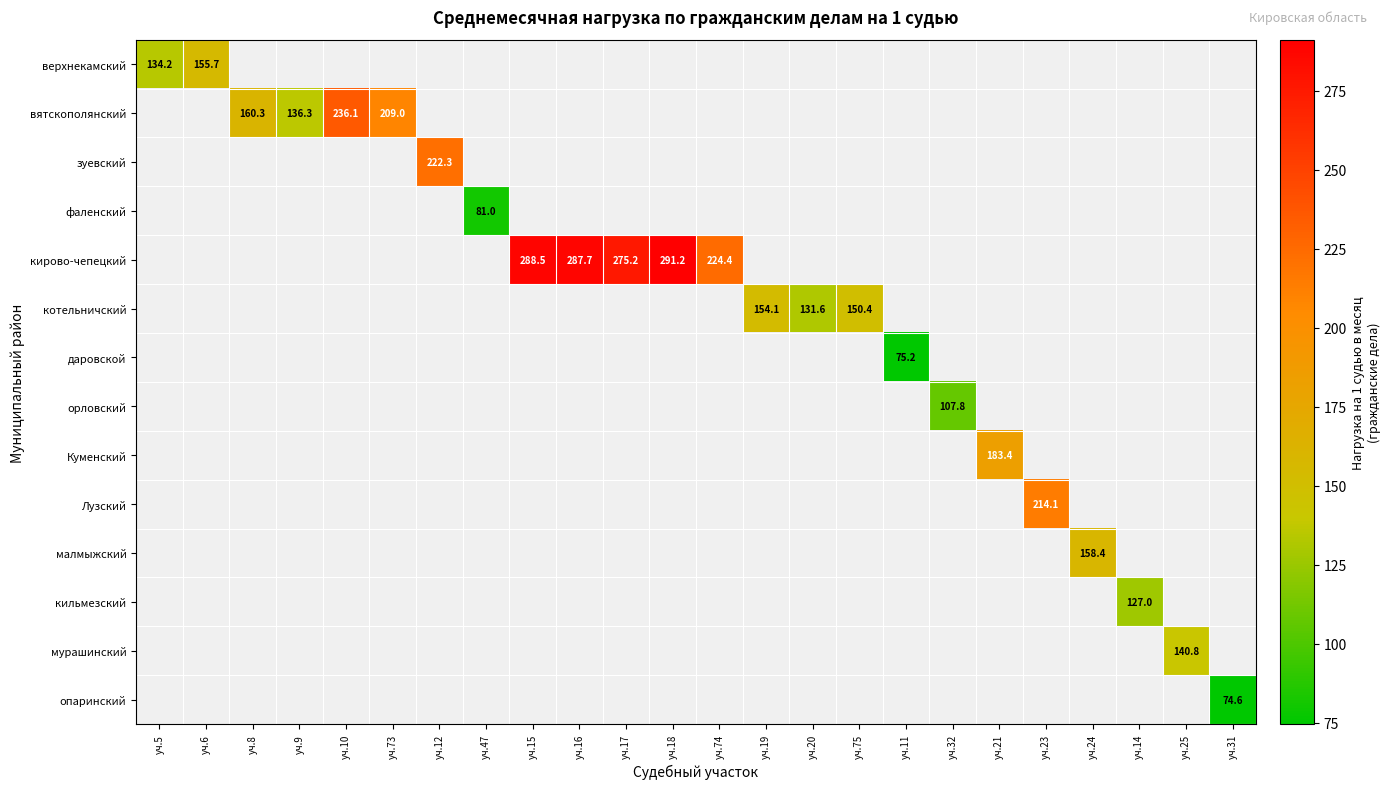

What is the minimum value shown in the chart?

74.6